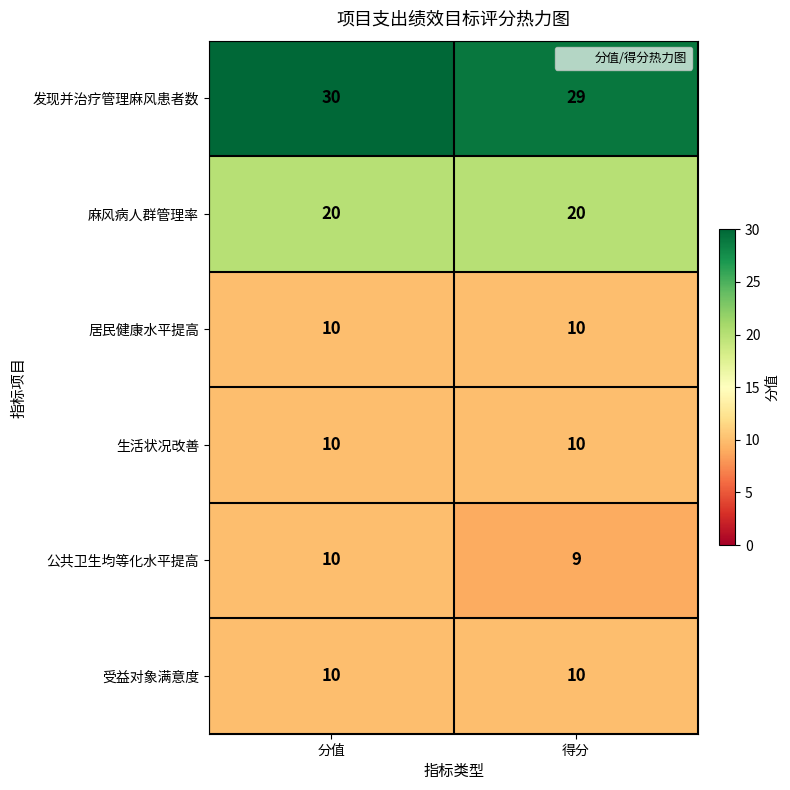

Is it true that 受益对象满意度 equals 10 at 得分?

True